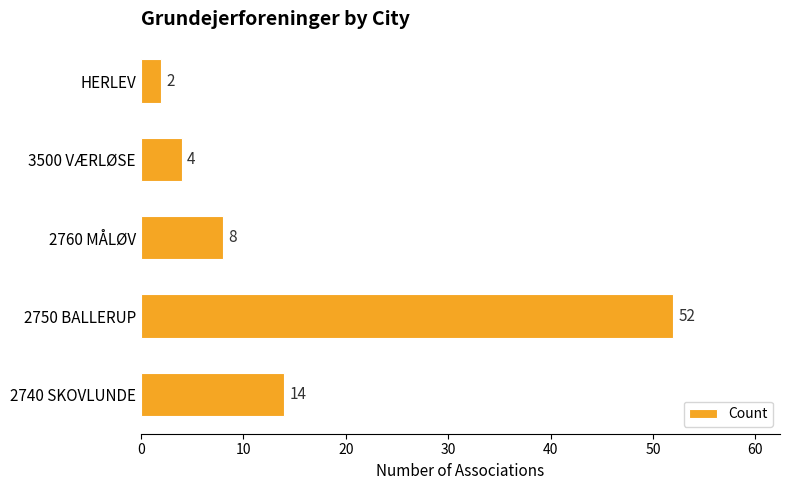

What is the change in value from 2760 MÅLØV to 3500 VÆRLØSE?

-4